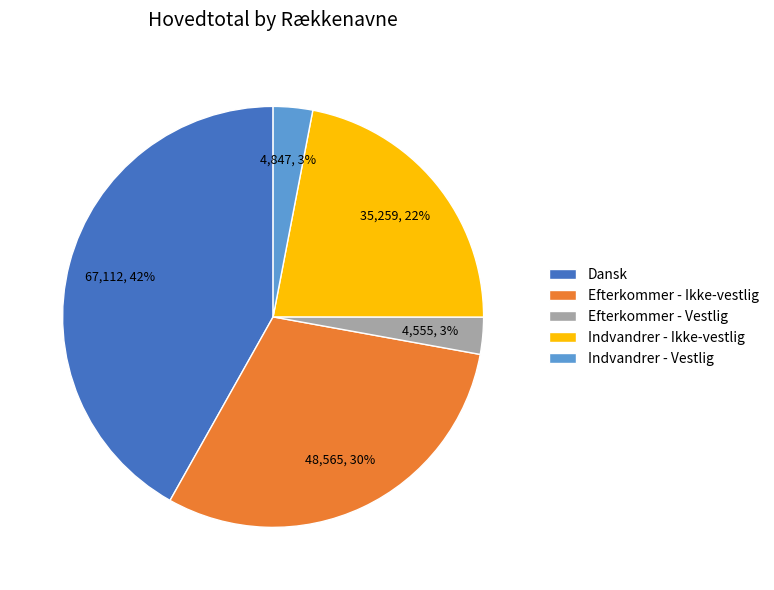

Between Efterkommer - Ikke-vestlig and Indvandrer - Ikke-vestlig, which is larger?

Efterkommer - Ikke-vestlig